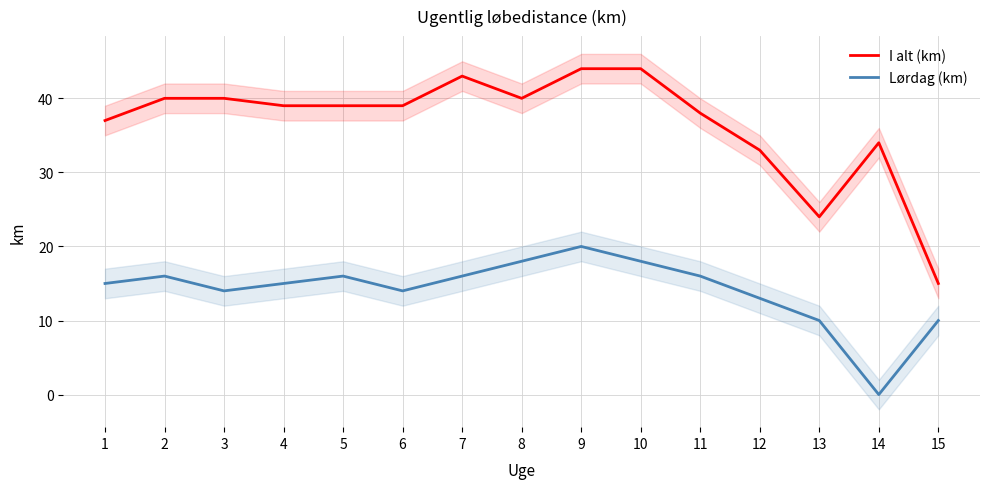

What is the value of the I alt (km) point at the 12th from the left?

33